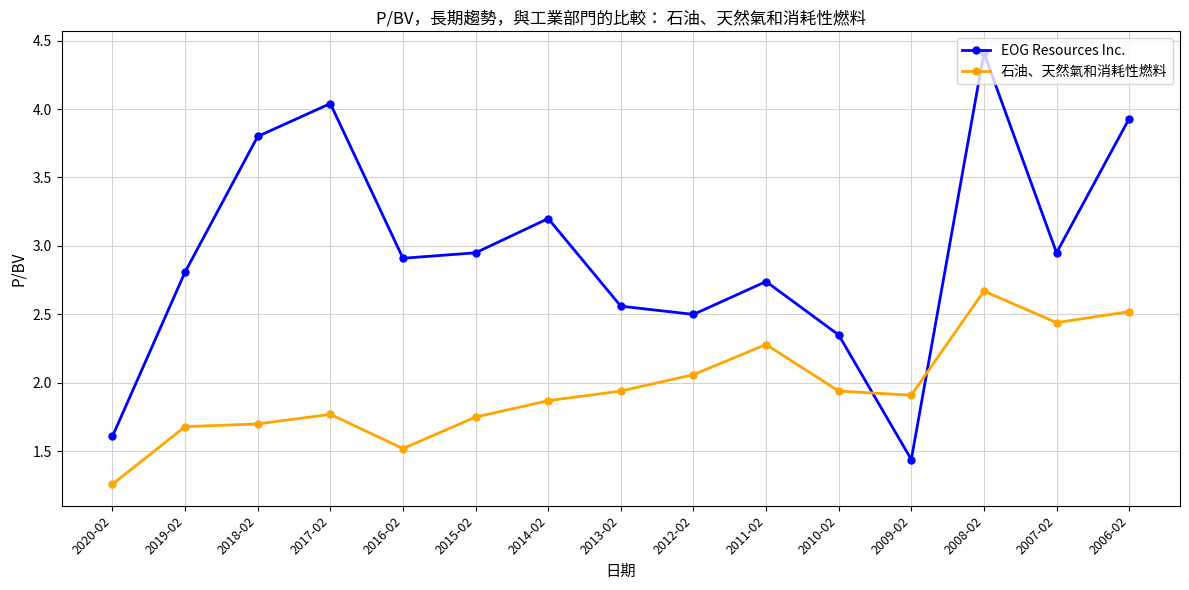

Does the chart have visible grid lines?

Yes